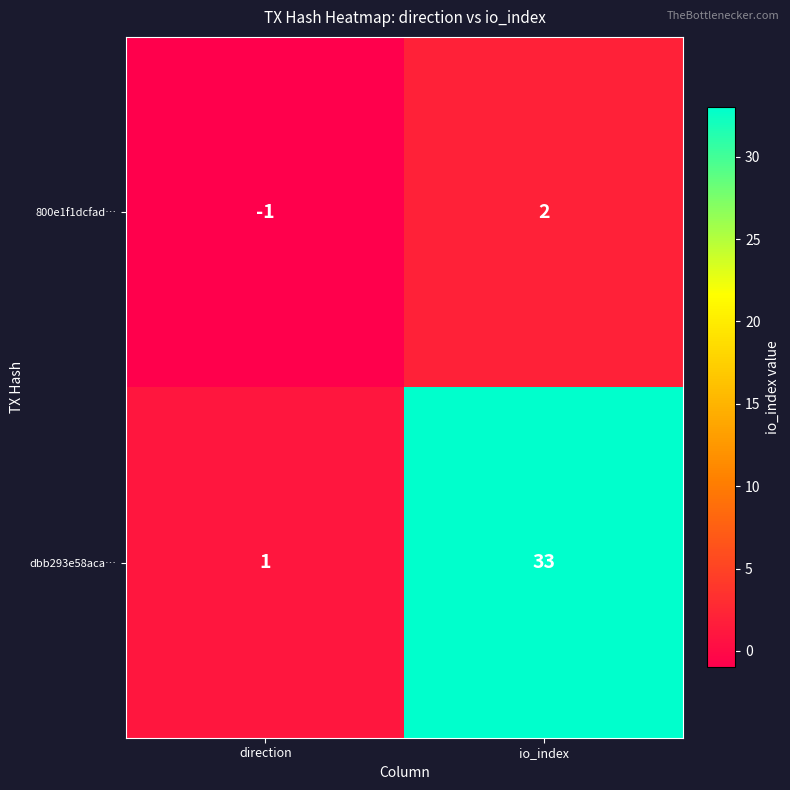

At how many categories does at least one series exceed 3?

1